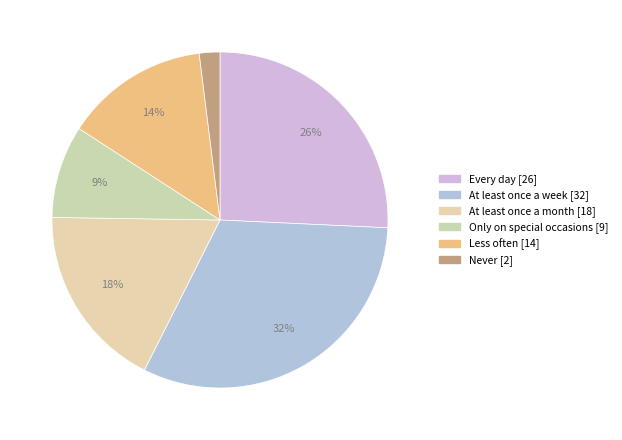

To the nearest percent, what percentage of the pie is Never?

2%